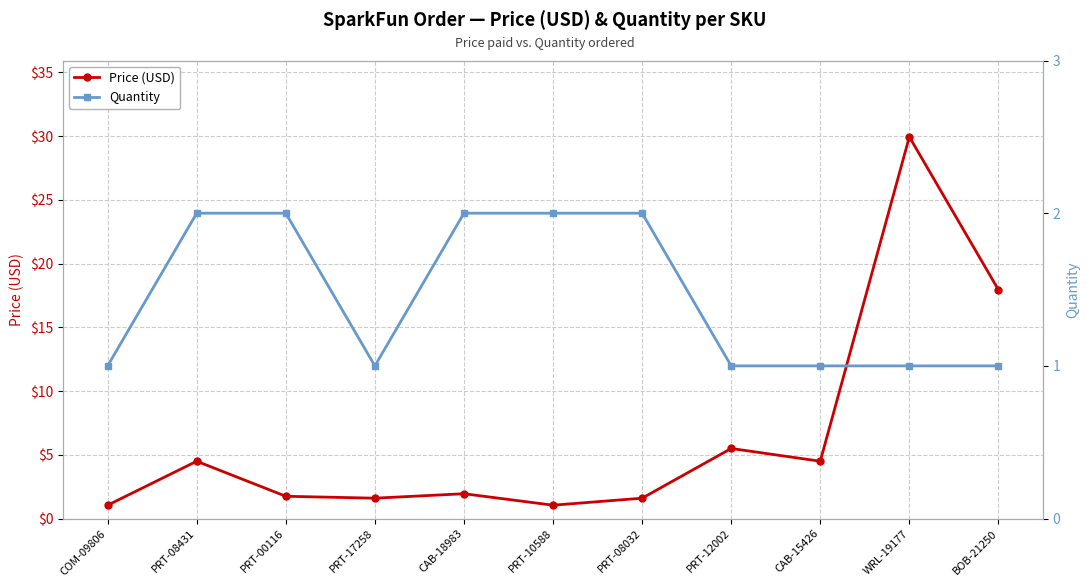

Which series changed the most between PRT-12002 and CAB-15426?

Price (USD)